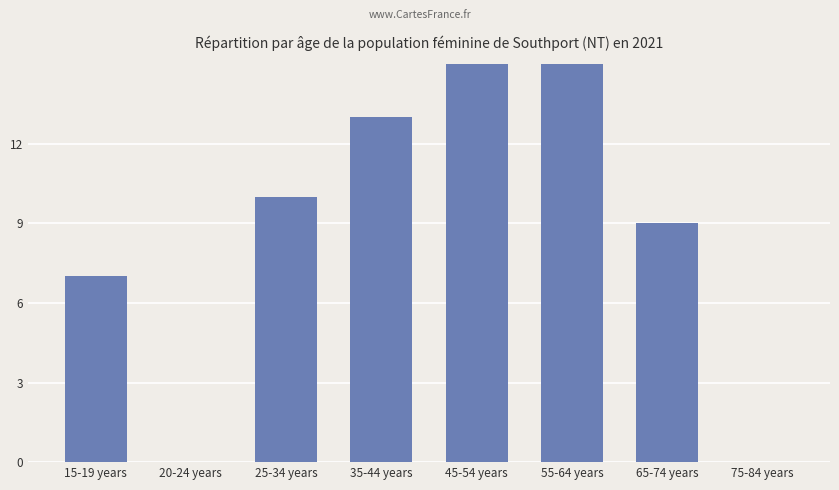

How many values are below 10?

4